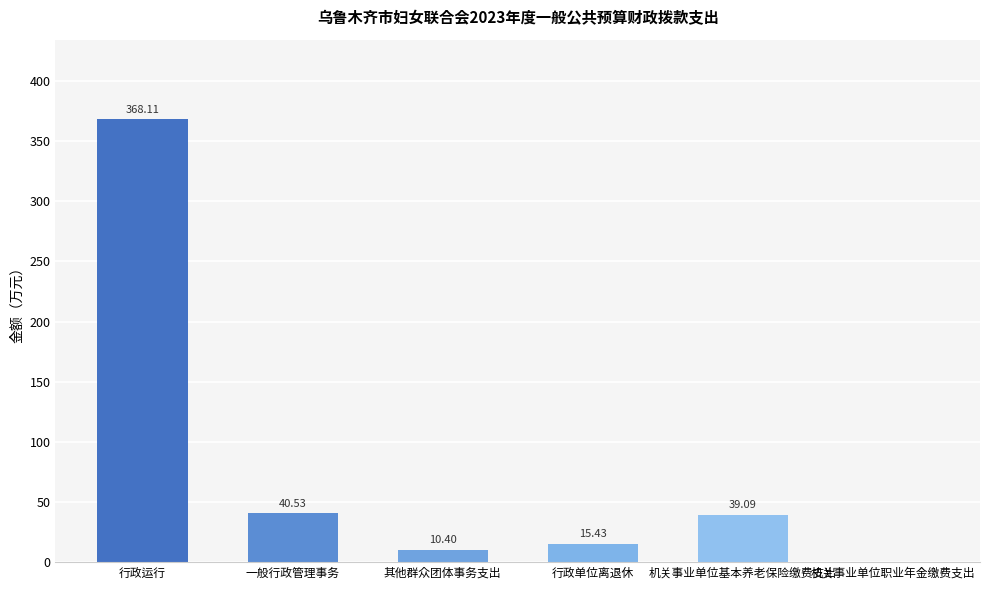

What value does the data have at 行政运行?

368.1